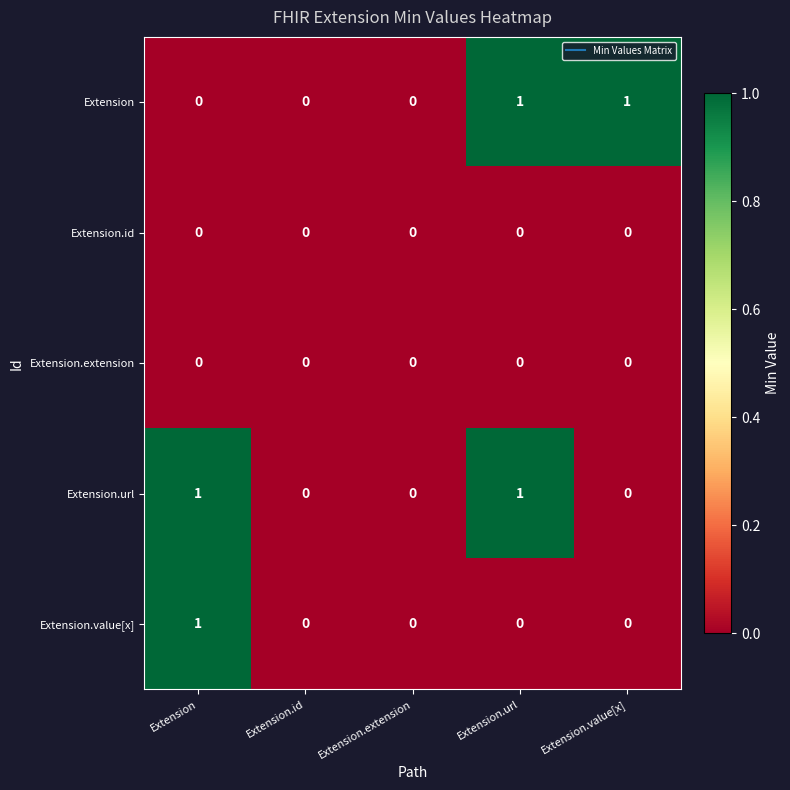

Is it true that Extension.url equals 1 at Extension.url?

True